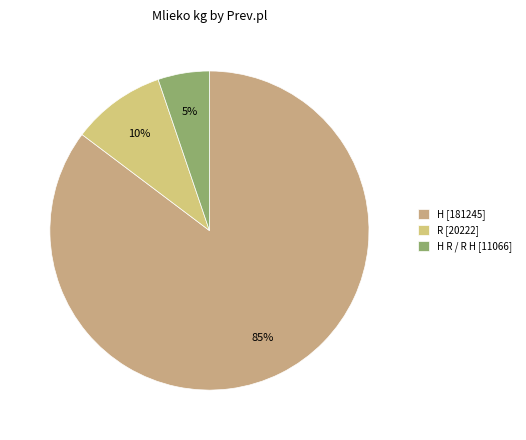

How many segments does this pie chart have?

3